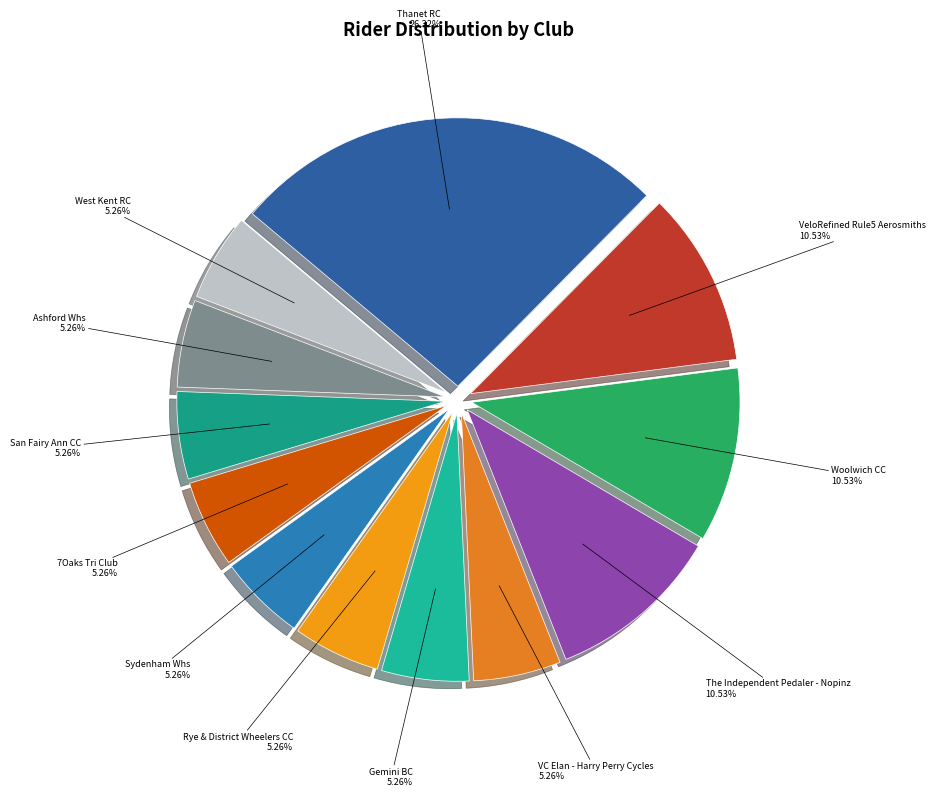

Which category has the smallest portion of the pie?

VC Elan - Harry Perry Cycles